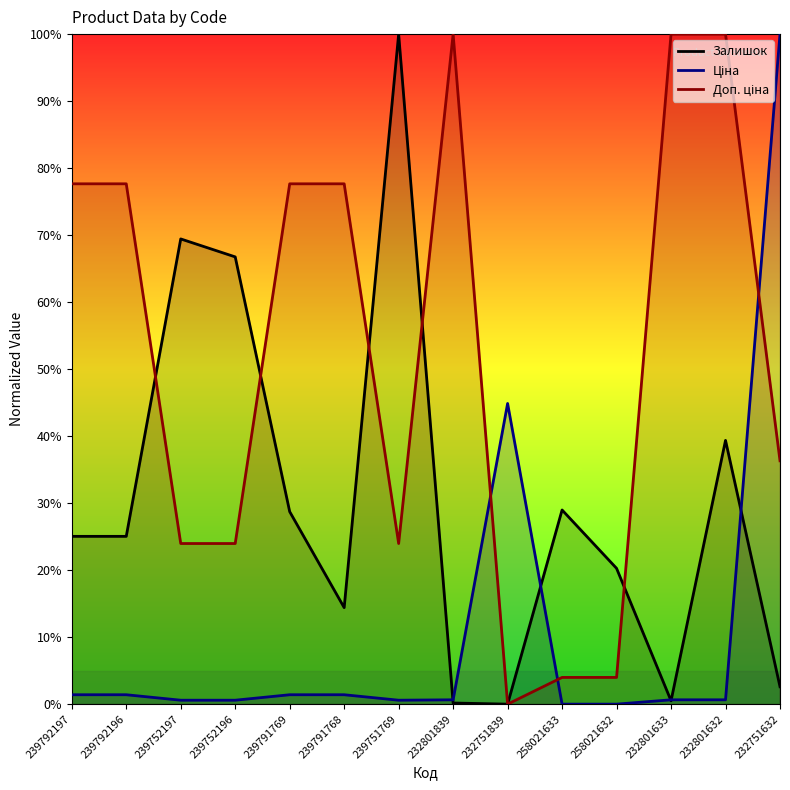

At which label is Доп. ціна closest to 50?

232751632